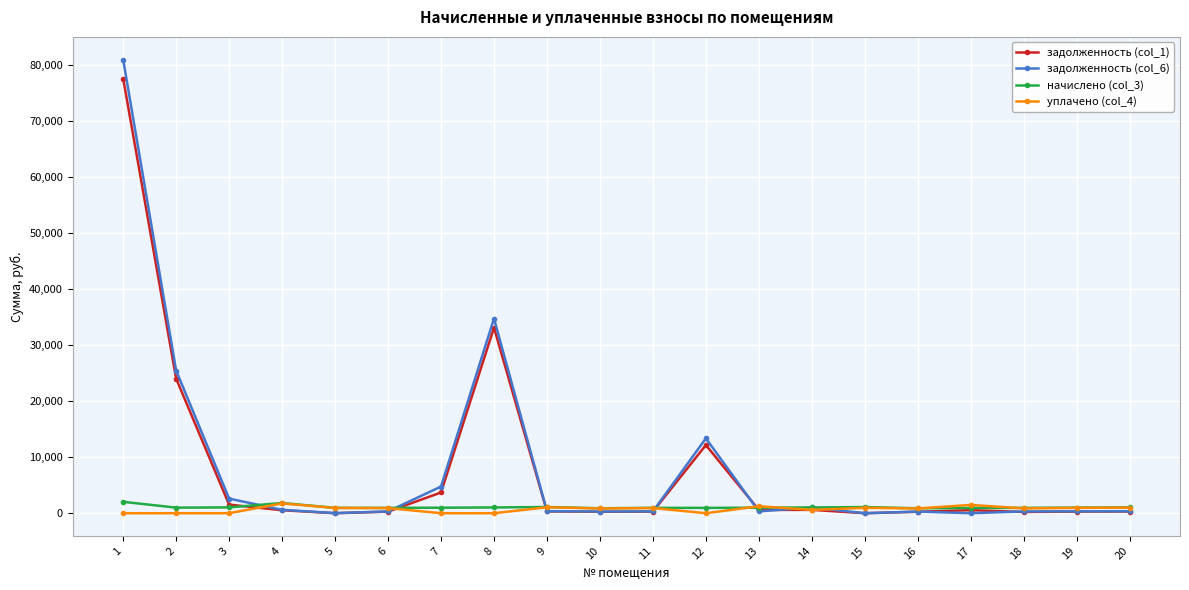

What is the difference between the задолженность (col_6) values at 14 and 12?

12317.7